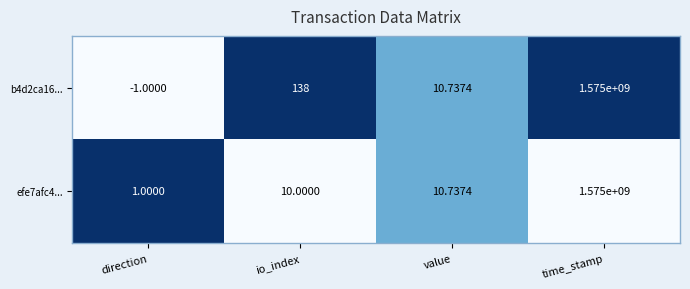

At which category is the sum across all series the highest?

time_stamp